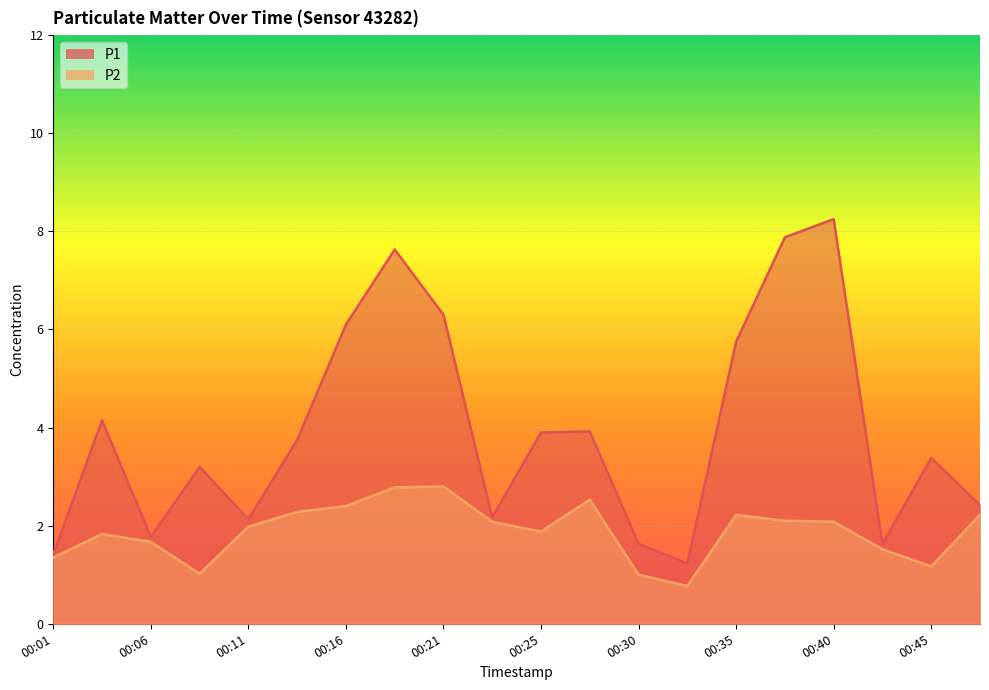

Read the P1 value at 00:13.

3.8